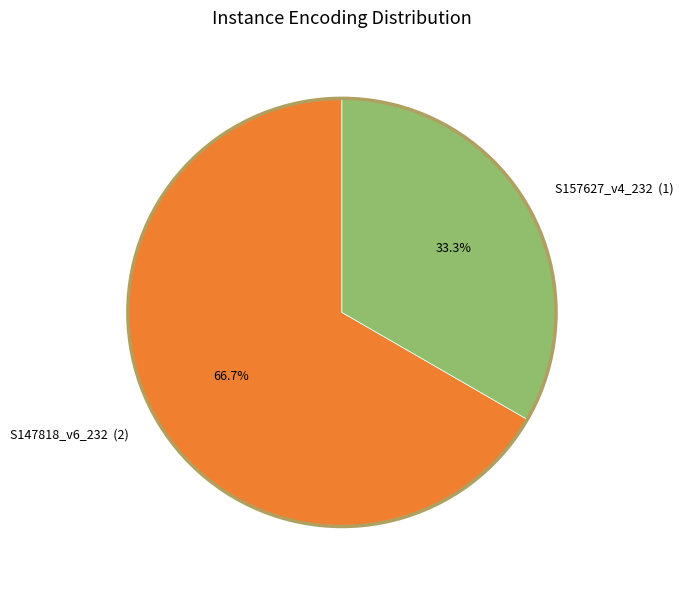

How much of the chart is everything except S147818_v6_232?

33.3%